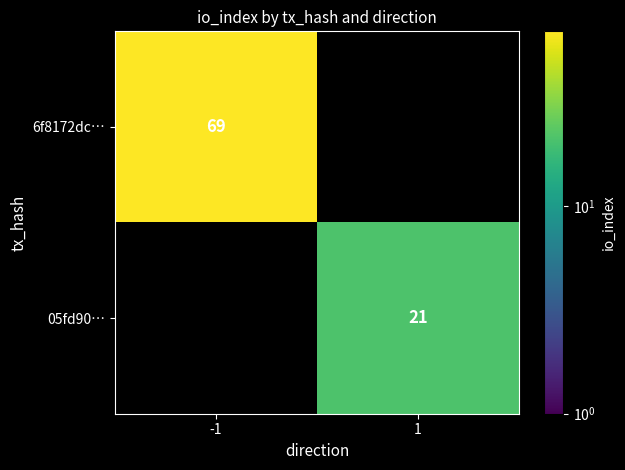

How many distinct data groups are displayed?

2